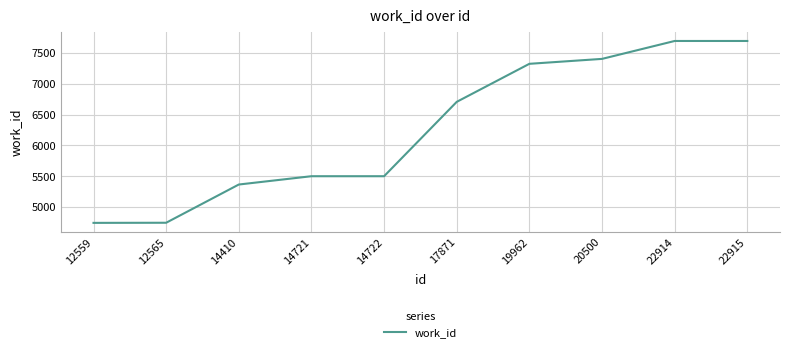

What is the sum of the values at 12565 and 14722?

10246